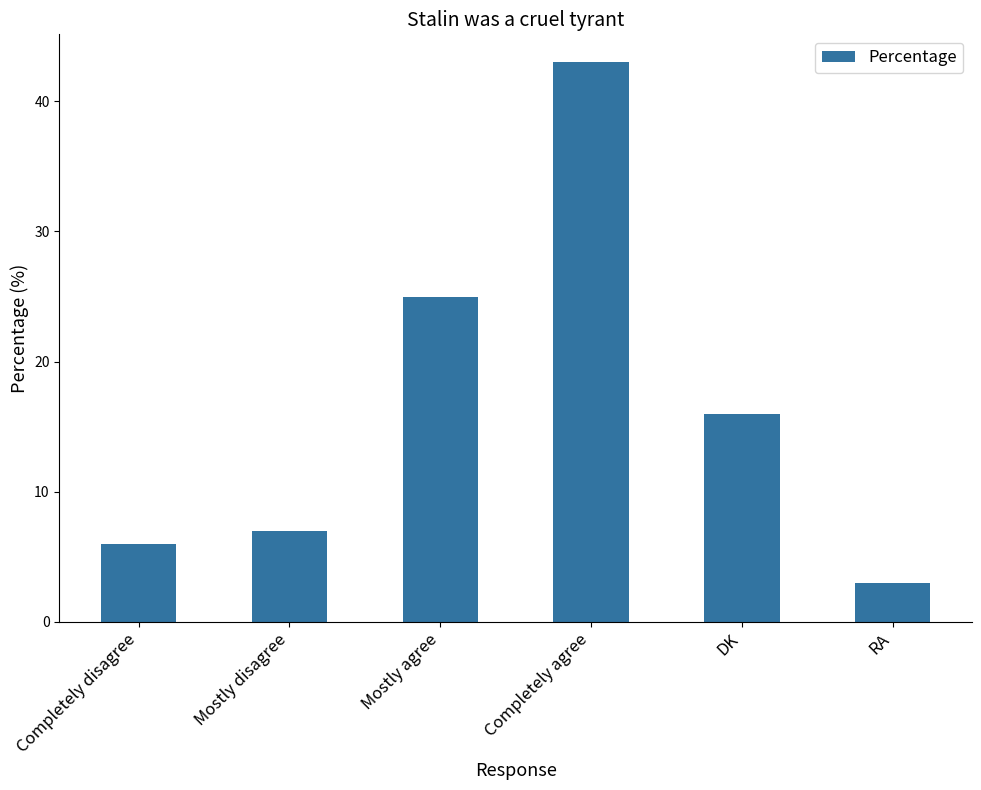

Where does the data first go above 16?

Mostly agree